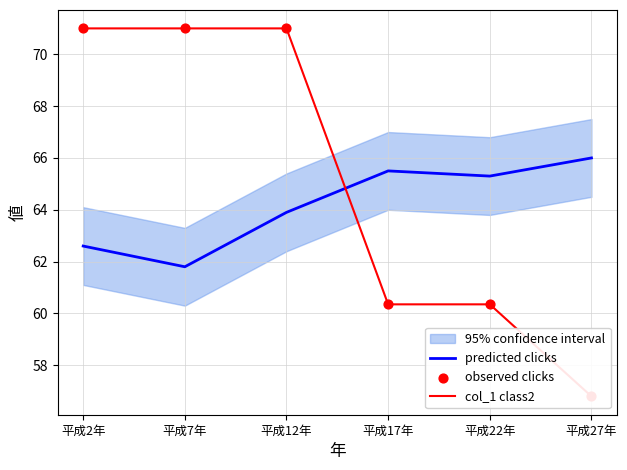

Which series has the widest spread of Y values?

col_1 class2